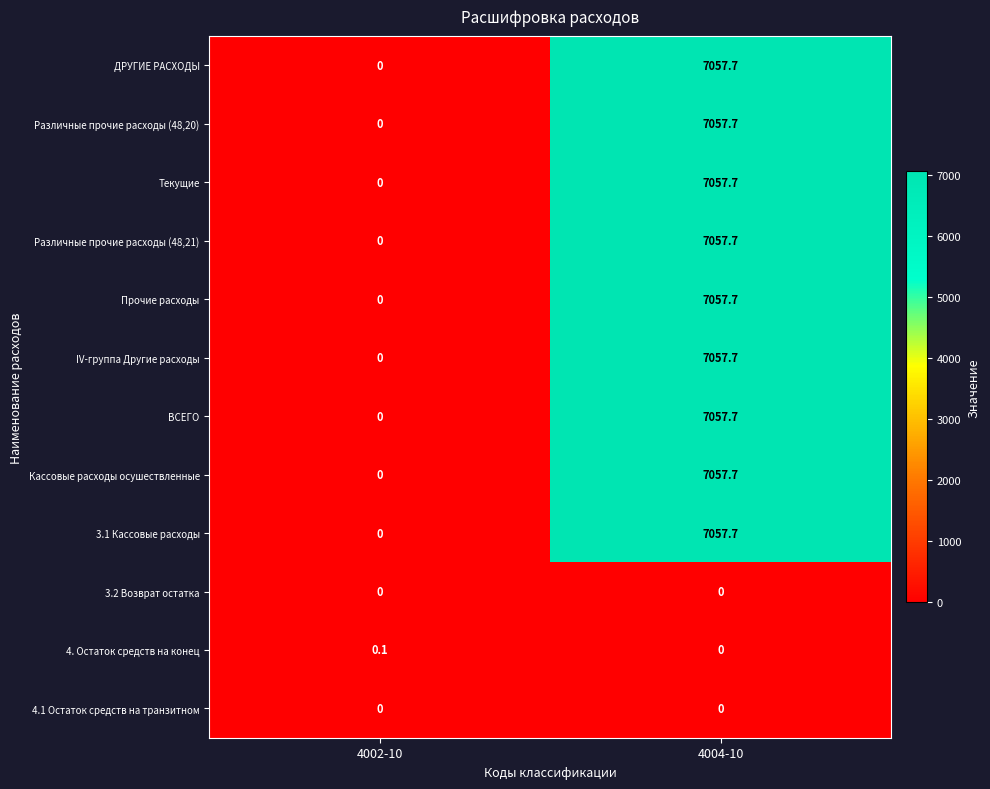

What is the sum of all ВСЕГО values?

7057.7